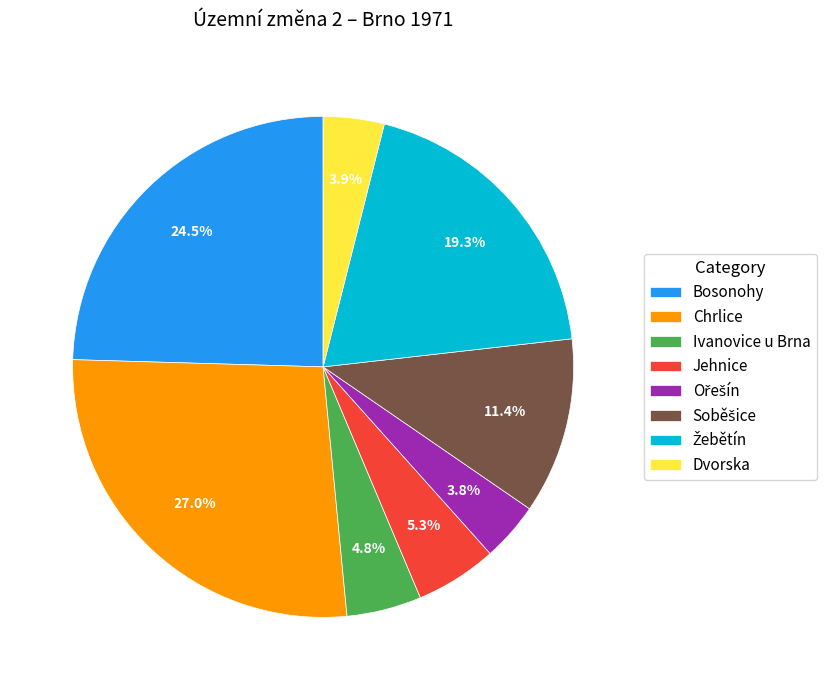

Is the sum of Chrlice and Dvorska greater than half?

No